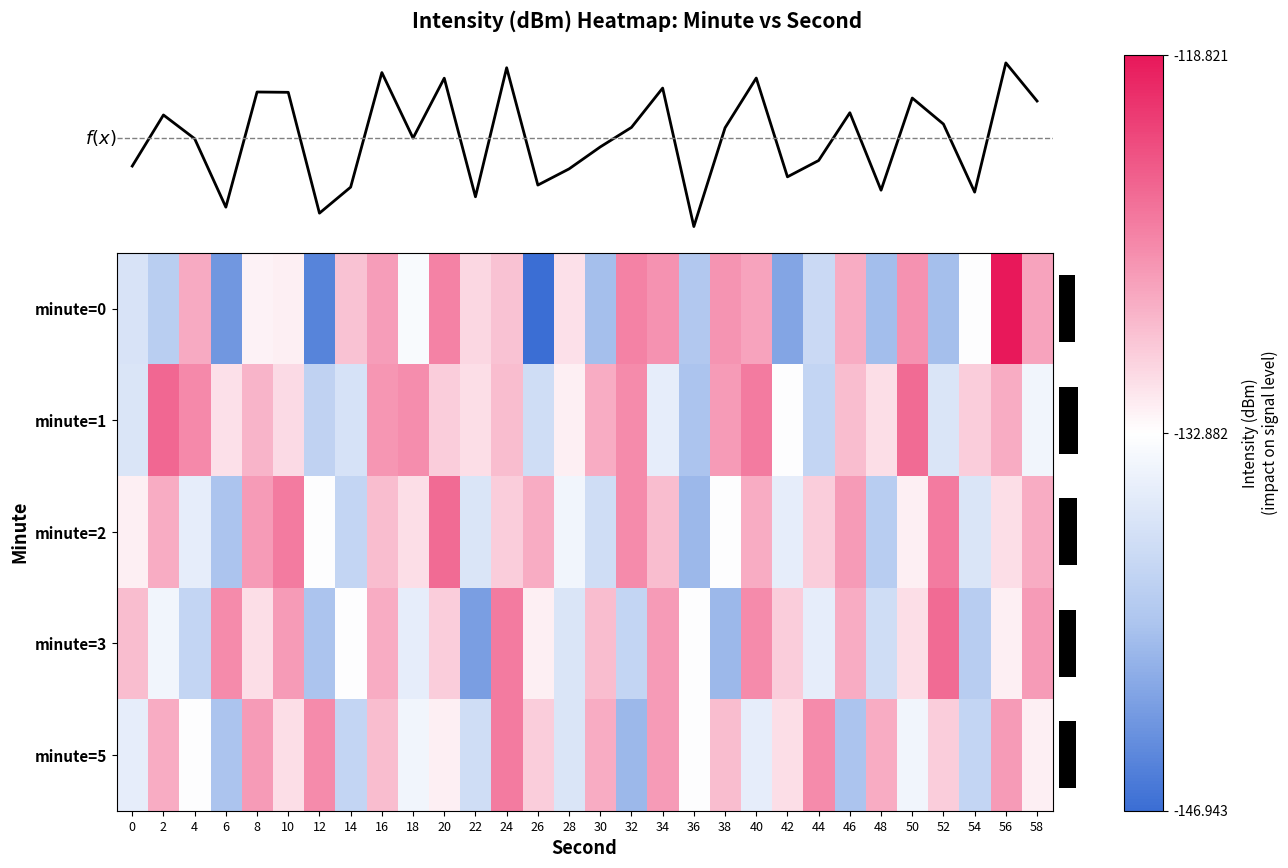

Is it true that minute=3 equals -130.0 at 42?

True